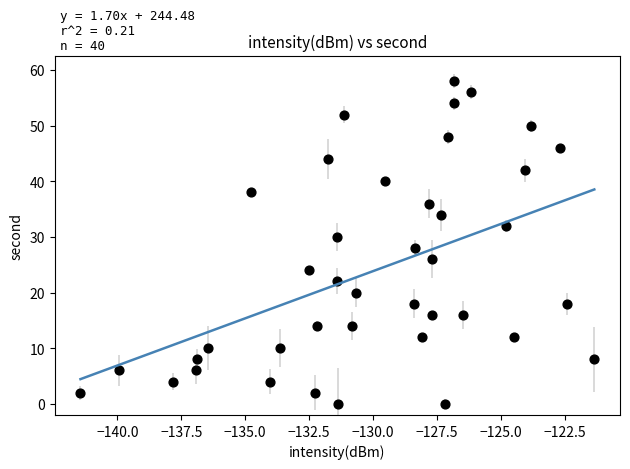

What is the range of Y values (max minus min)?

58